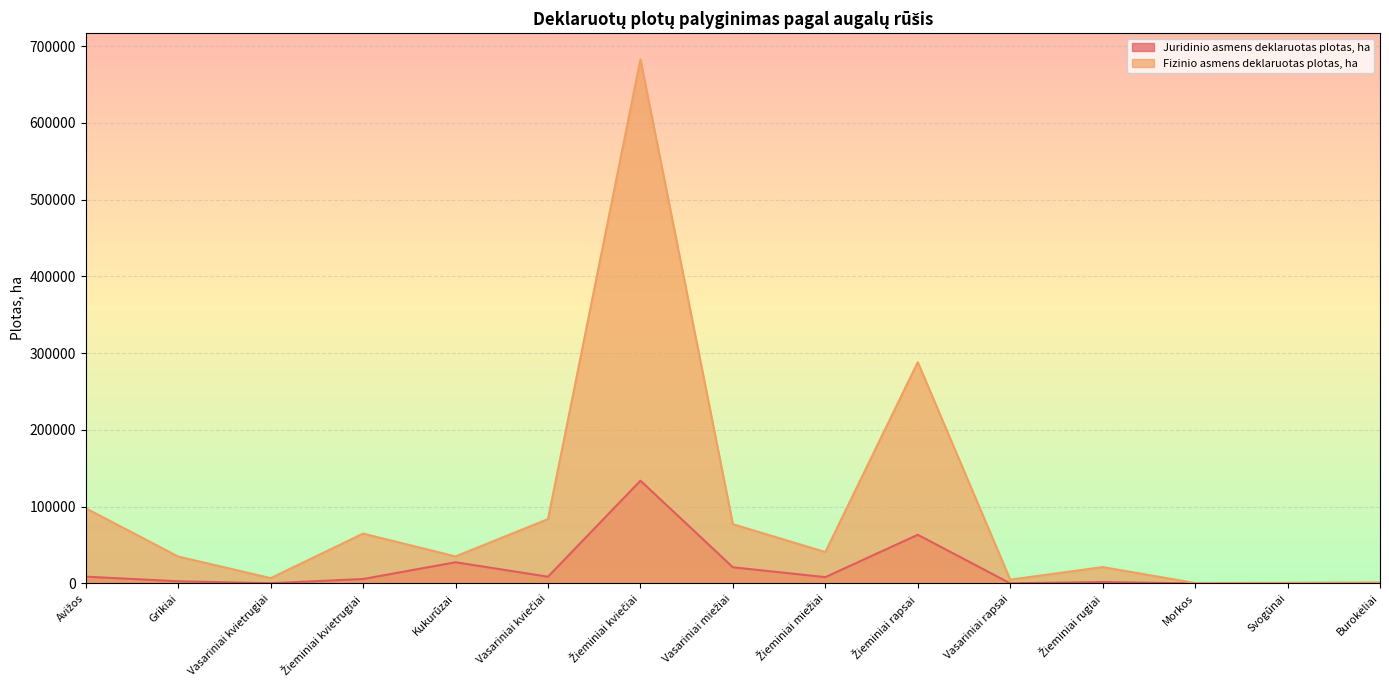

Where is Juridinio asmens deklaruotas plotas, ha nearest to the value 66985?

Žieminiai rapsai